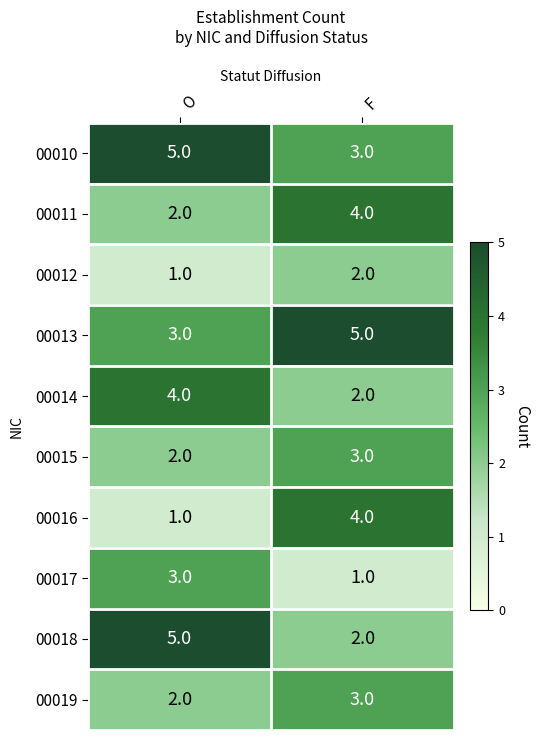

At which label is 00019 closest to 2?

O